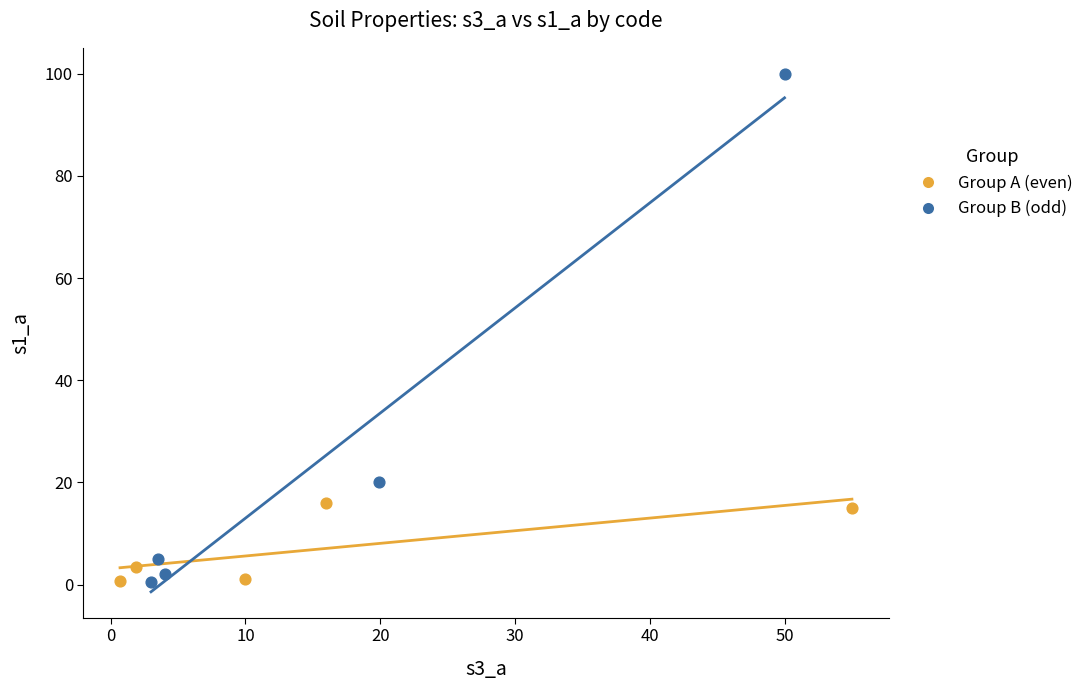

Which series reaches the maximum Y coordinate?

Group B (odd)